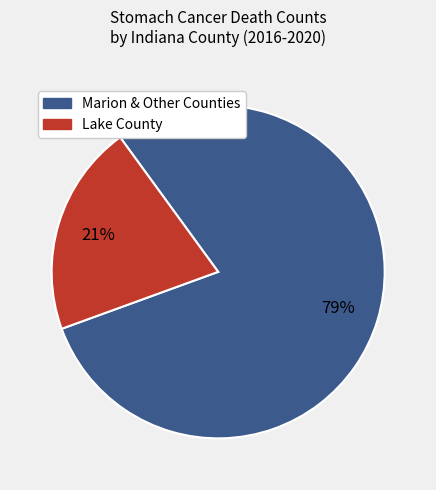

Which slice is the largest?

Marion & Other Counties